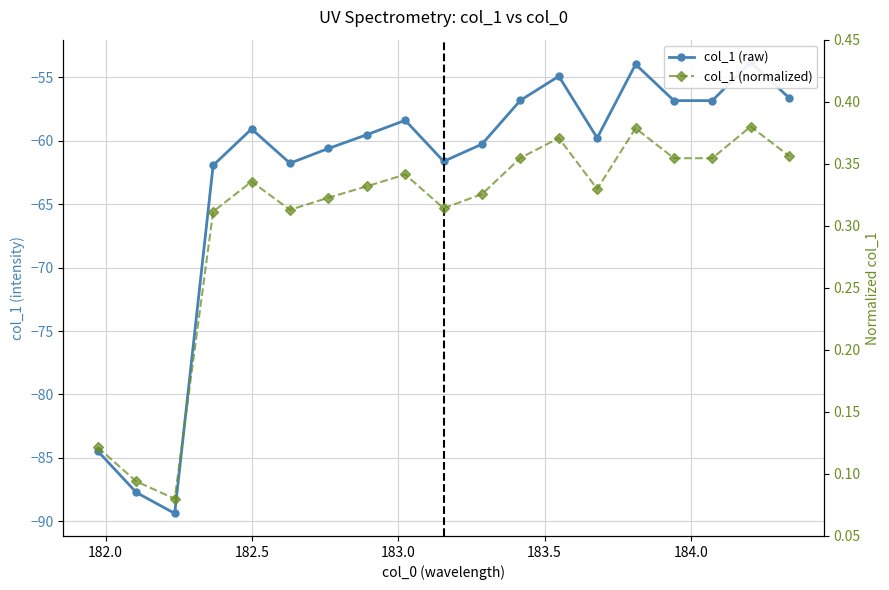

What is the highest value of the col_1 (raw) series?

-53.8